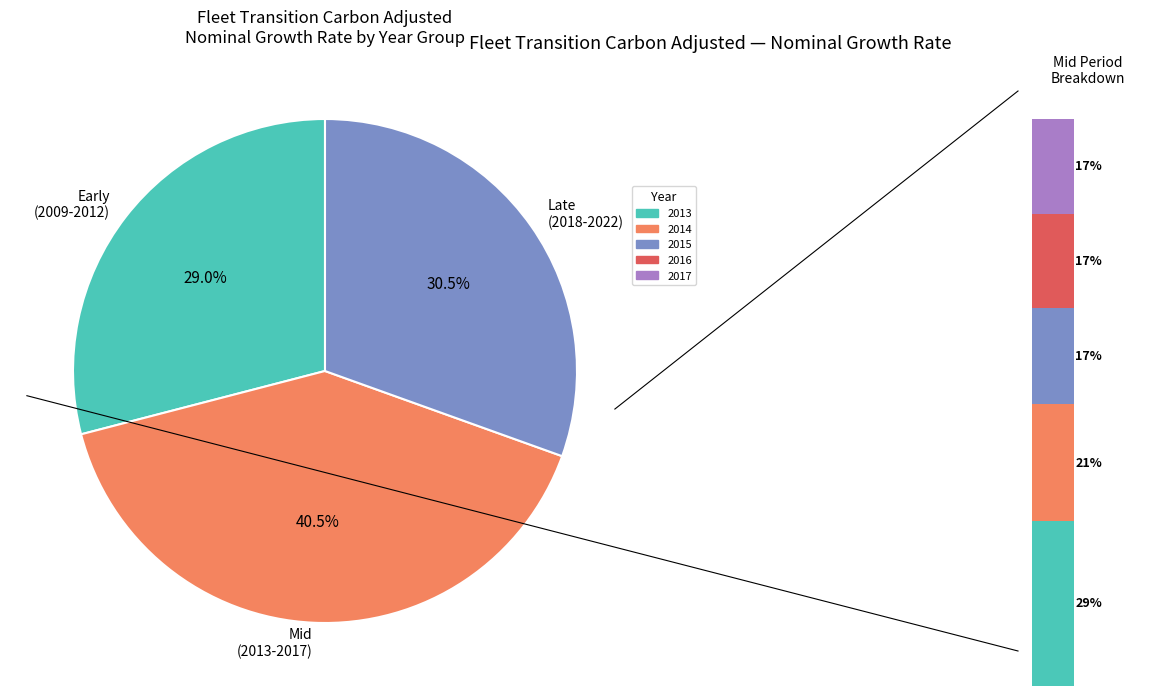

Is there a majority slice in this chart?

No